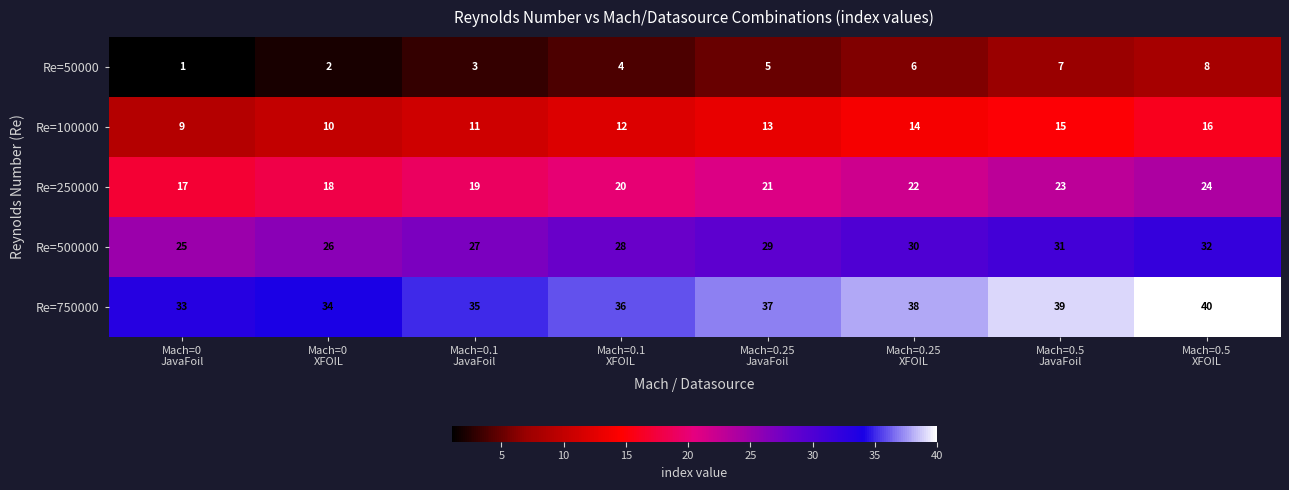

At how many categories does at least one series exceed 27?

8